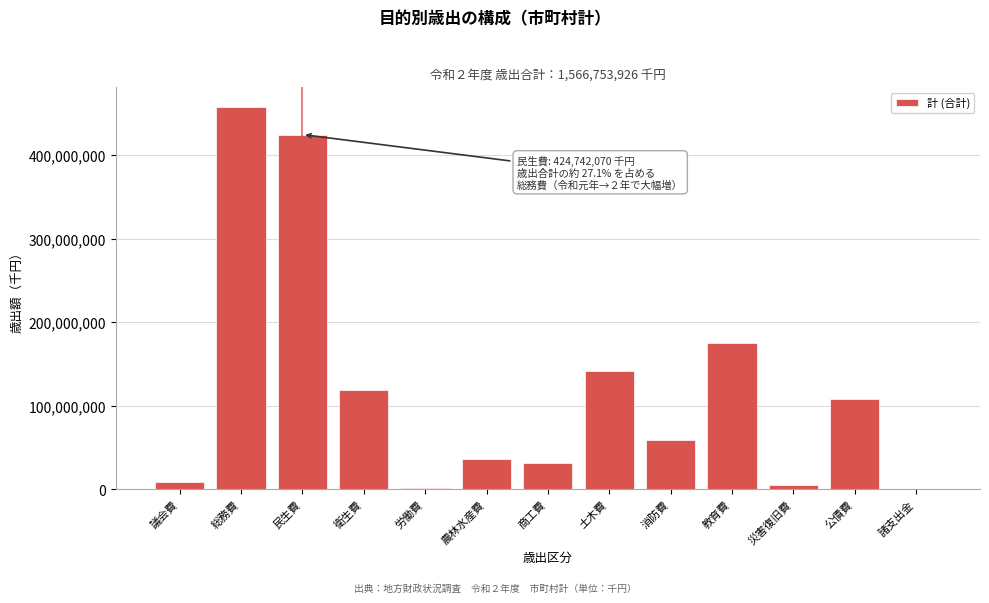

At which category does the chart reach its peak across all series?

総務費